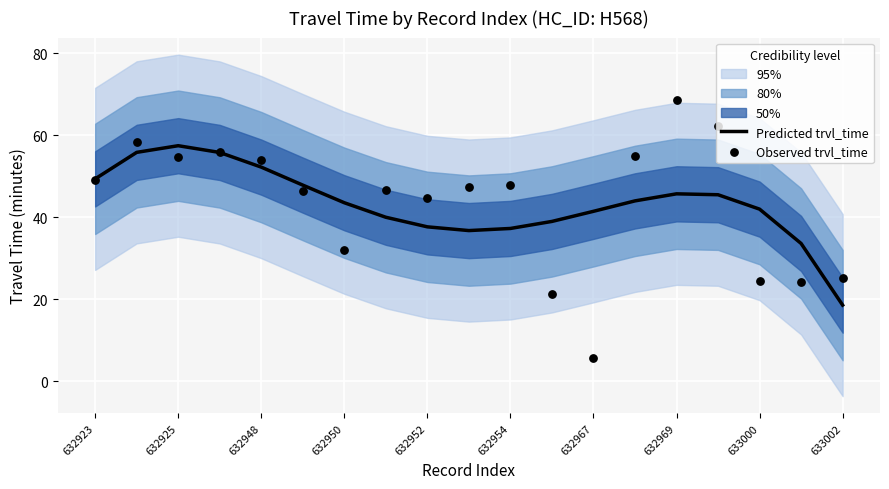

What is the highest value of the Predicted trvl_time series?

57.5